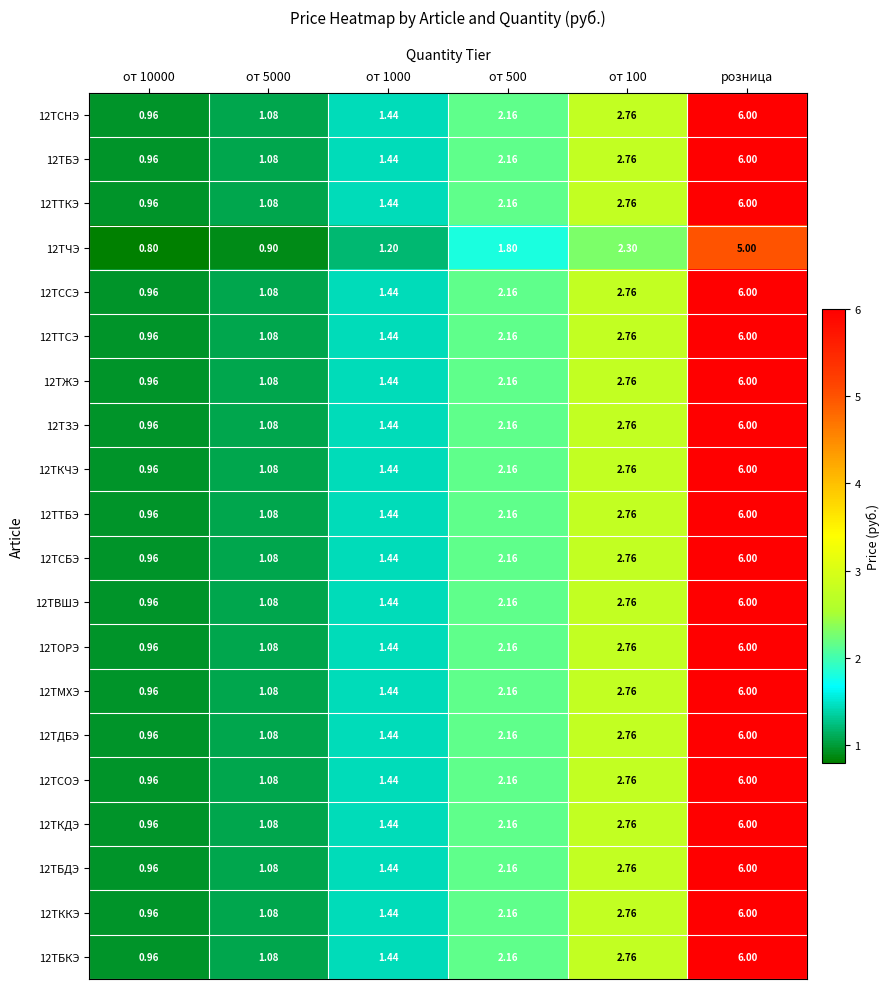

At which category is the sum across all series the highest?

розница